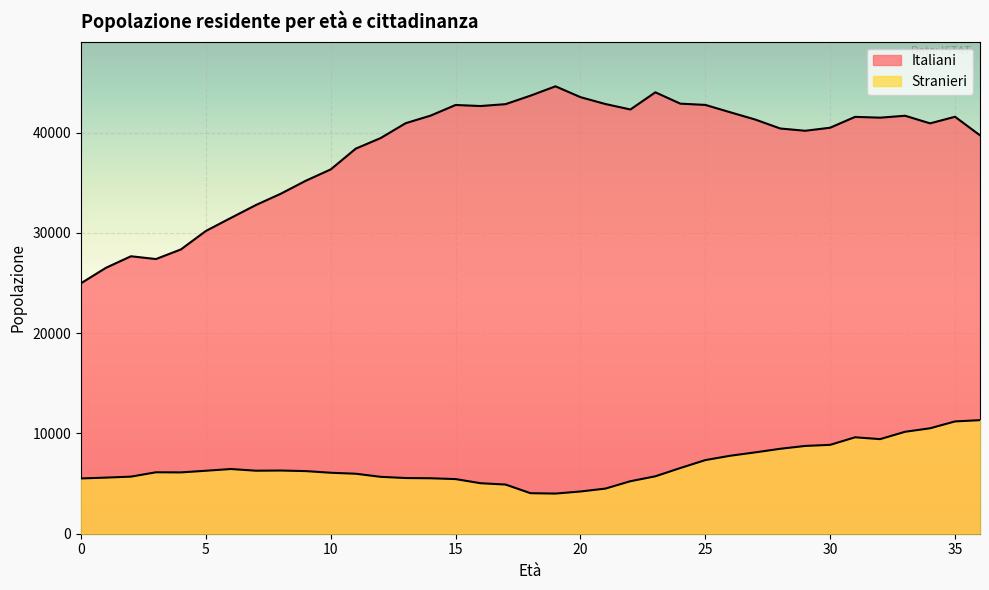

True or false: Stranieri and Italiani cross at least once.

False